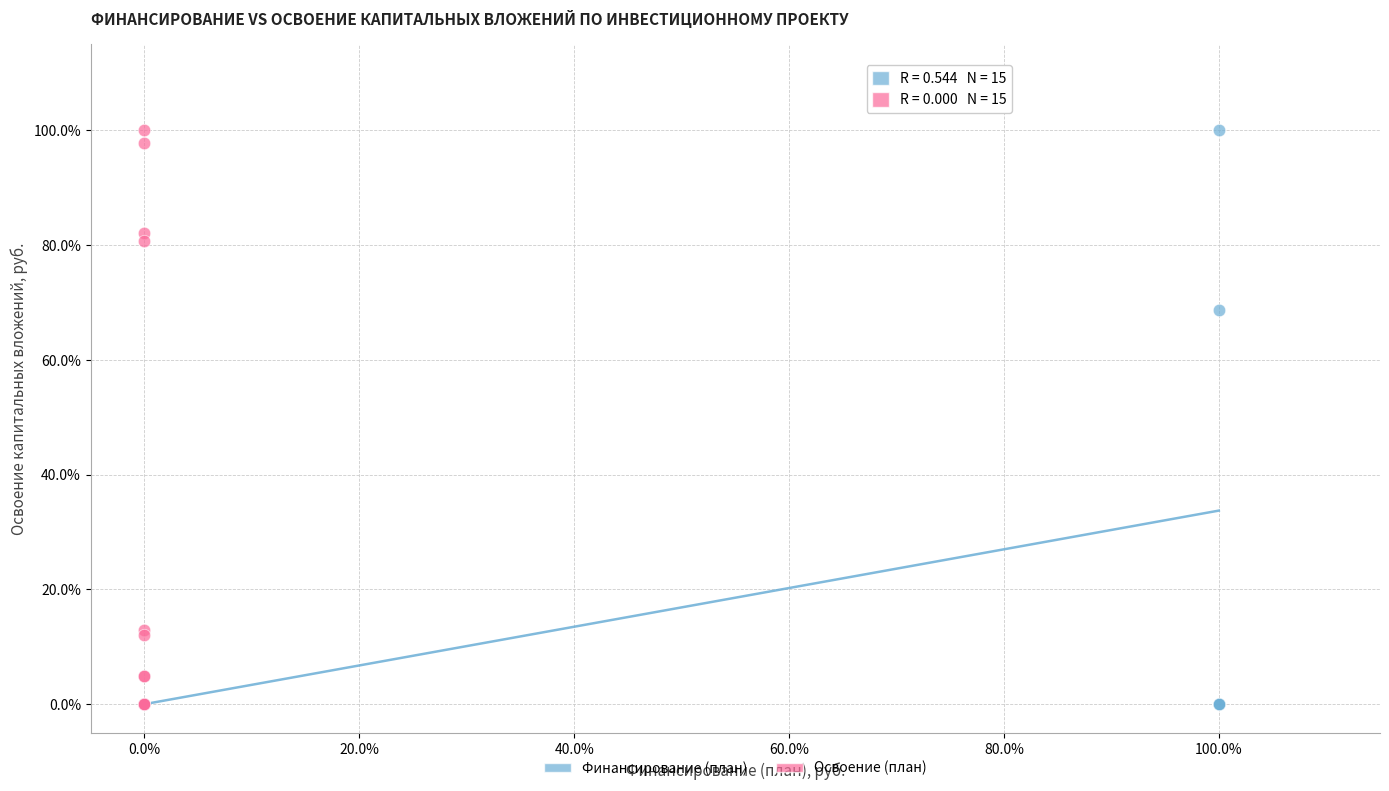

What are all the series names shown in the legend?

Финансирование (план), Освоение (план)